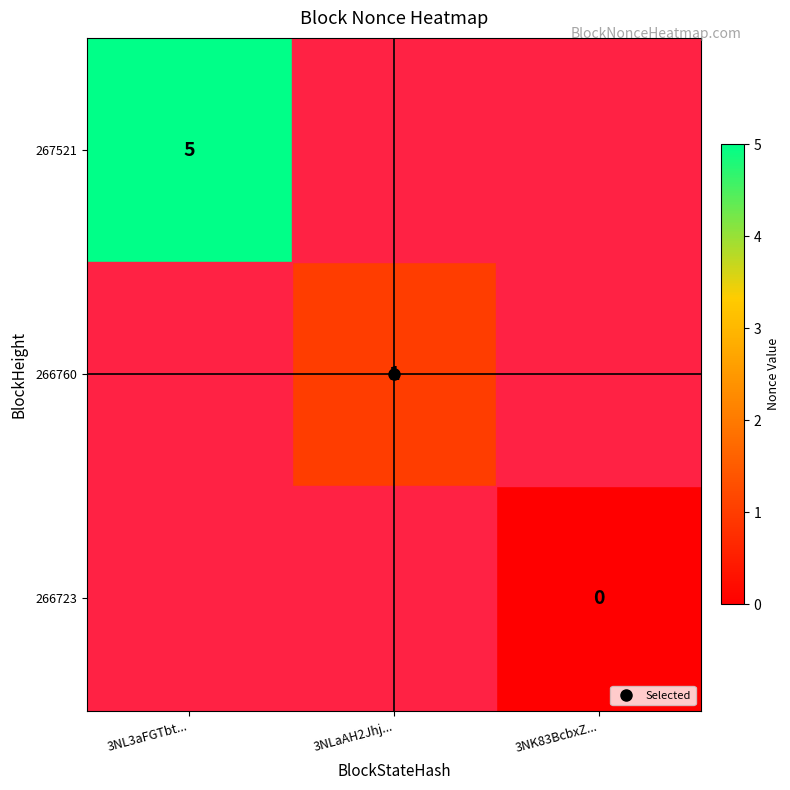

Count the number of categories in the chart.

3